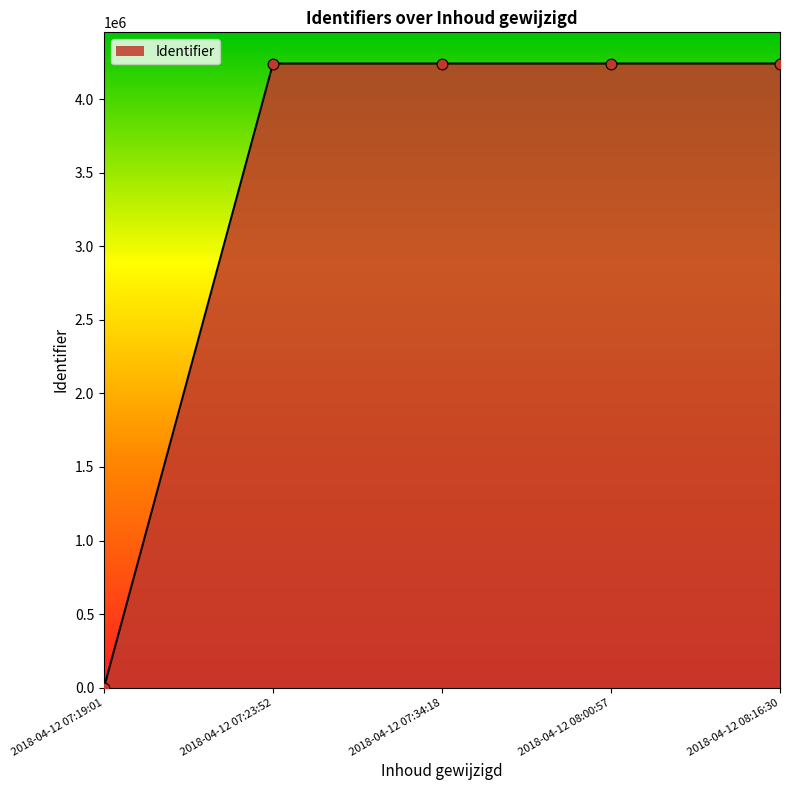

Which has a higher value, 2018-04-12 07:19:01 or 2018-04-12 07:34:18?

2018-04-12 07:34:18